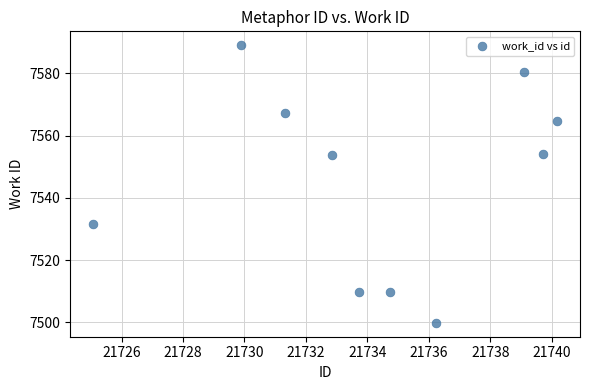

What is the average X value?

21734.3